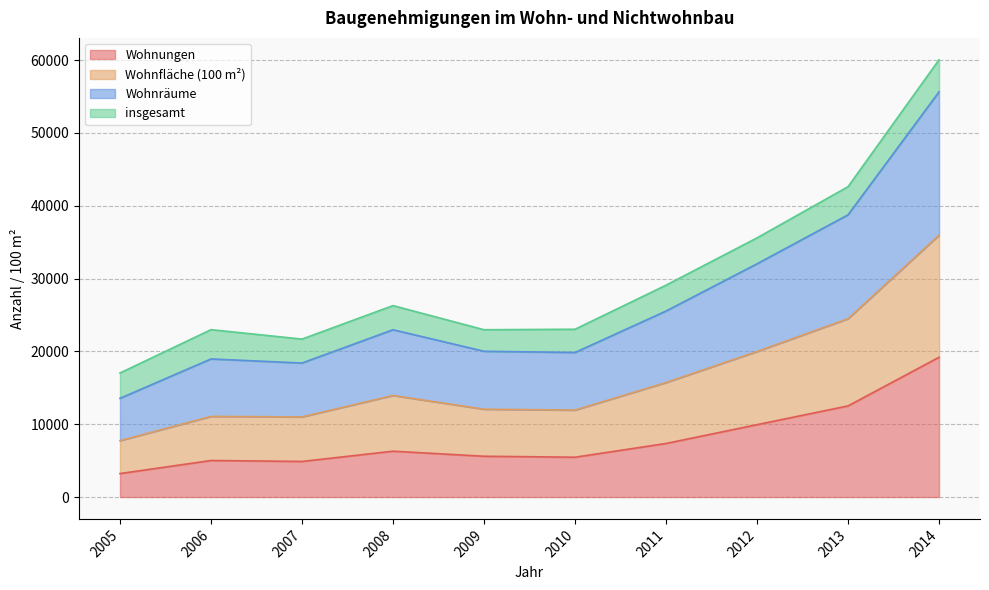

How many data points does each series have?

10